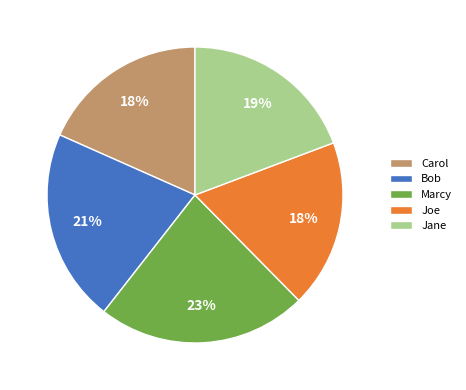

To the nearest percent, what is the difference between the largest and smallest slice percentages?

5%